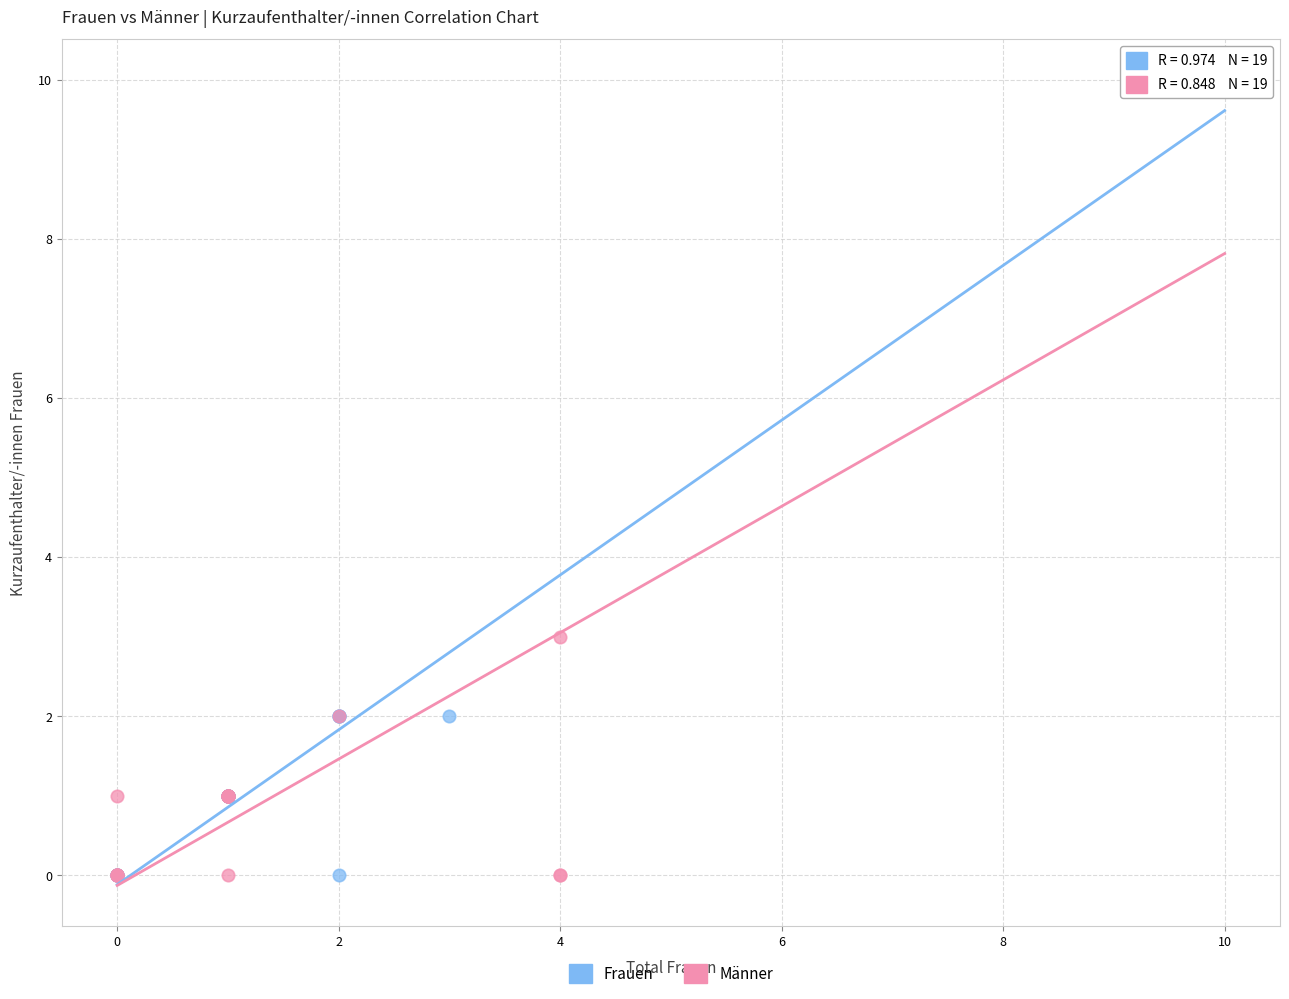

What are all the series names shown in the legend?

Frauen, Männer